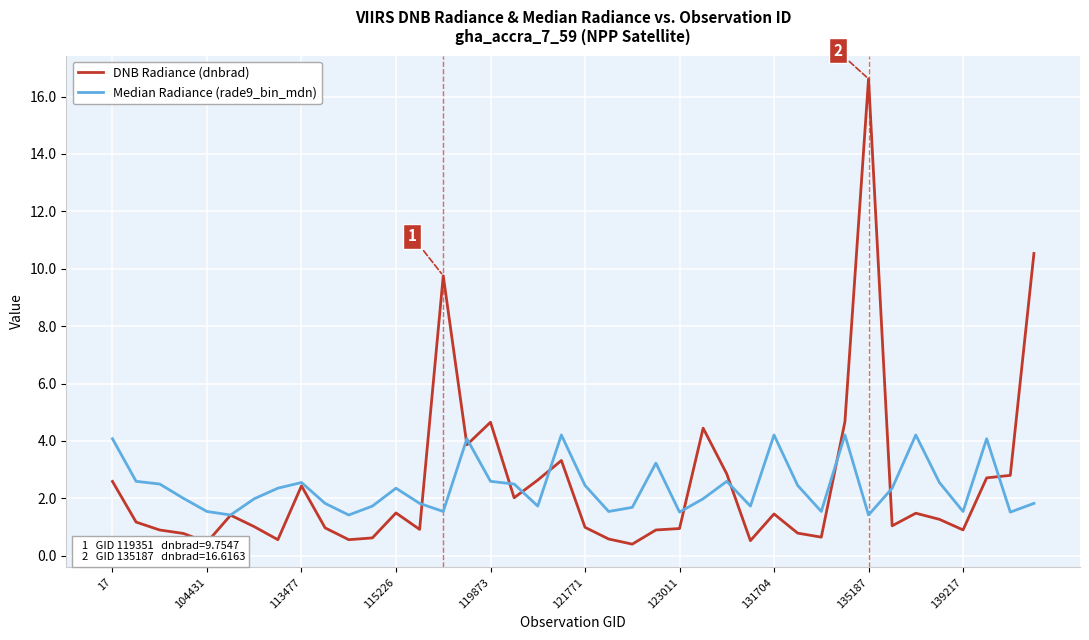

Which series has the widest spread of values?

DNB Radiance (dnbrad)